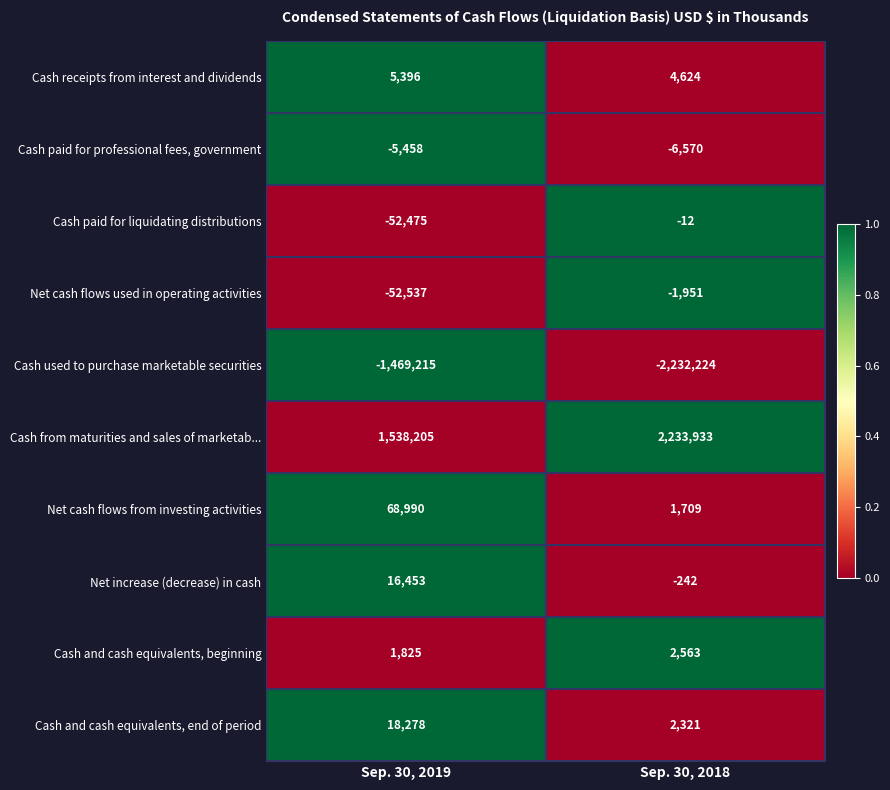

What is the sum of all Net increase (decrease) in cash values?

16211